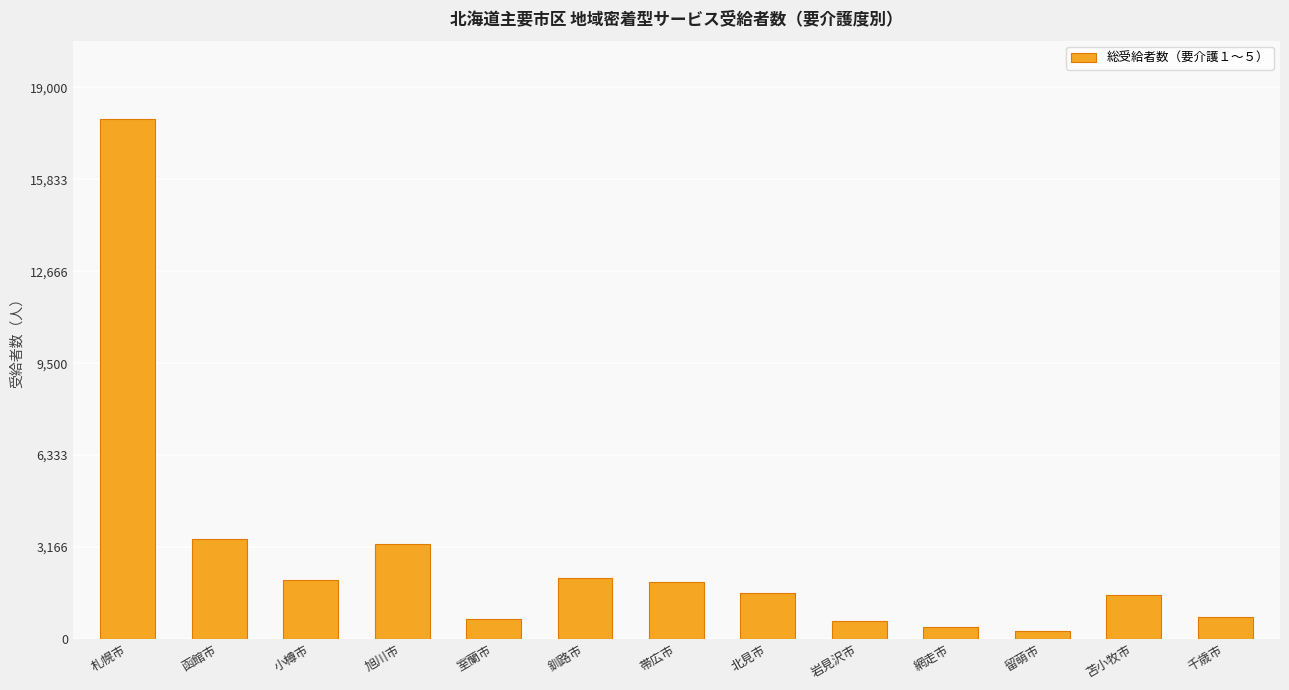

What is the label of the 7th bar from the left?

帯広市